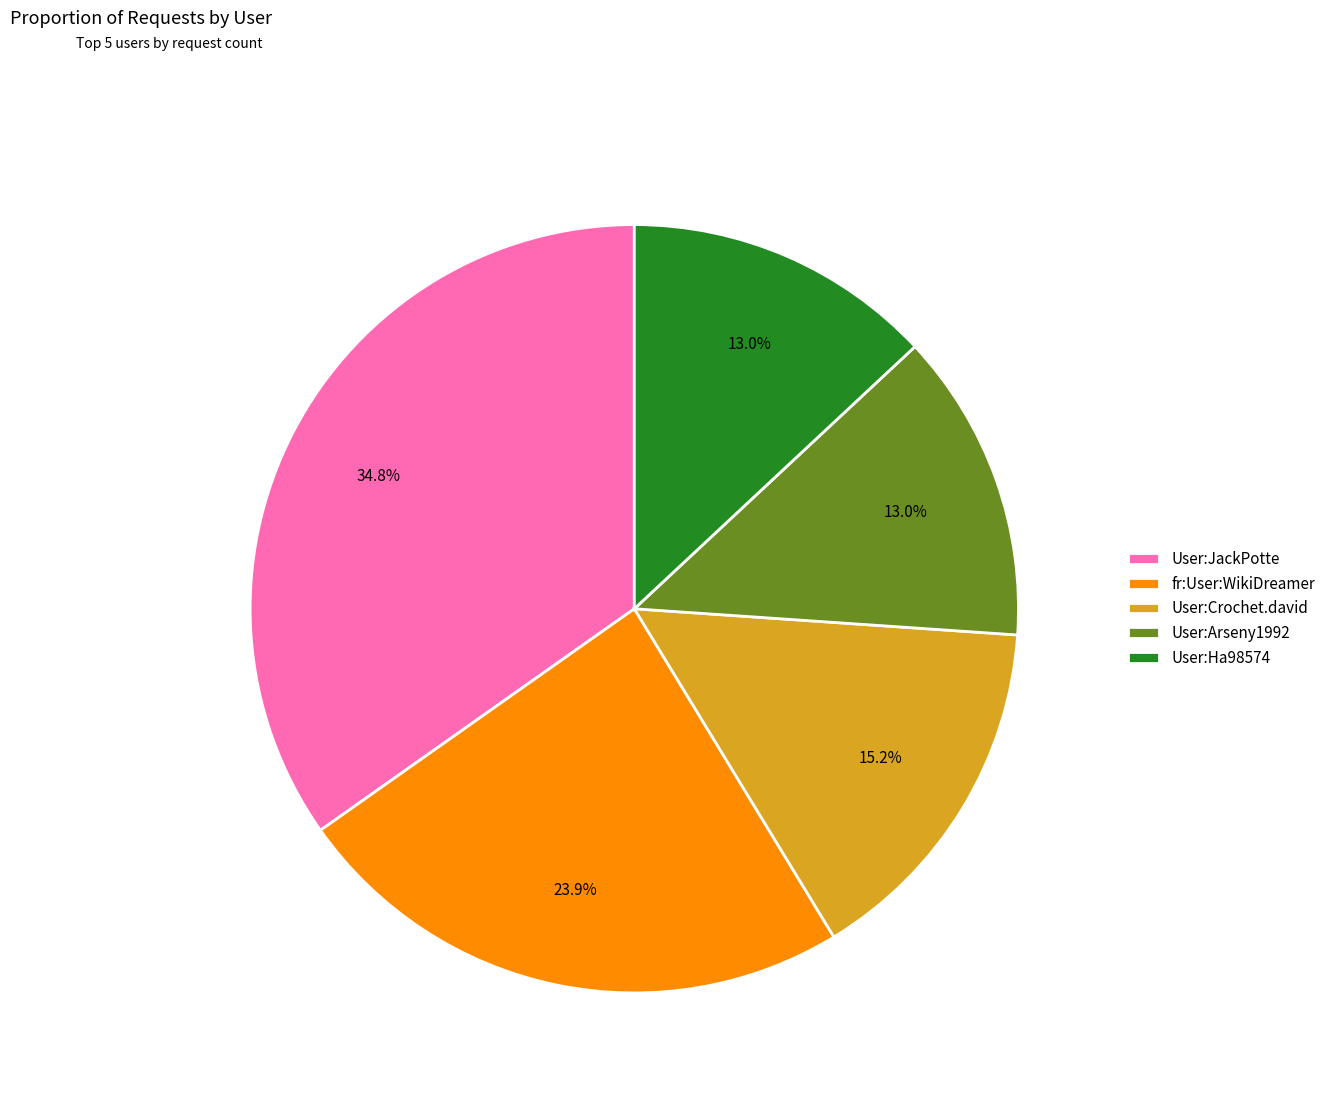

To the nearest percent, what is the difference between the largest and smallest slice percentages?

22%